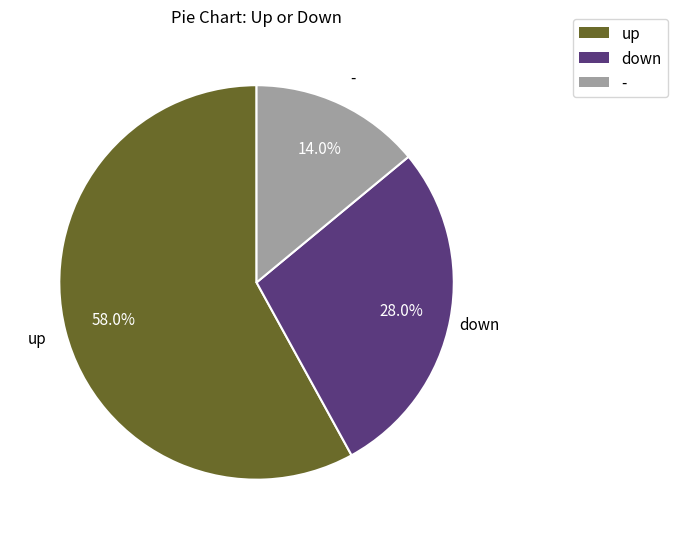

How many segments does this pie chart have?

3